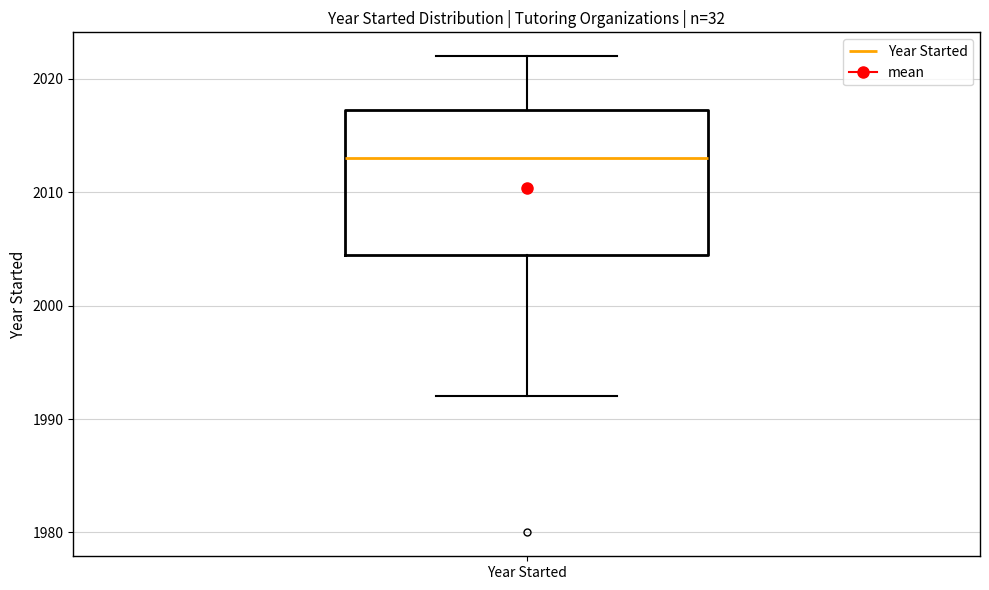

Transcribe this box plot: give where the median line is, the range the box spans, and where the two whiskers end, as read against the y-axis. The values are not printed on the chart, so give them approximately, as read against the axis.

median 2013, box 2005 to 2017, whiskers 1992 to 2022